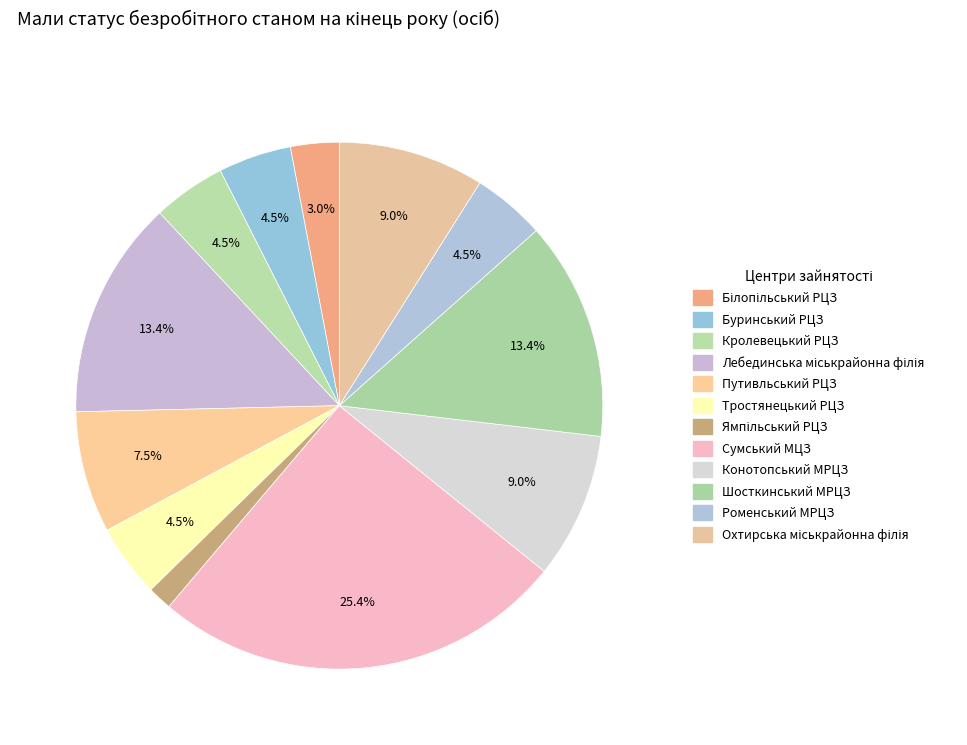

To the nearest percent, what portion does Лебединська міськрайонна філія represent?

13%